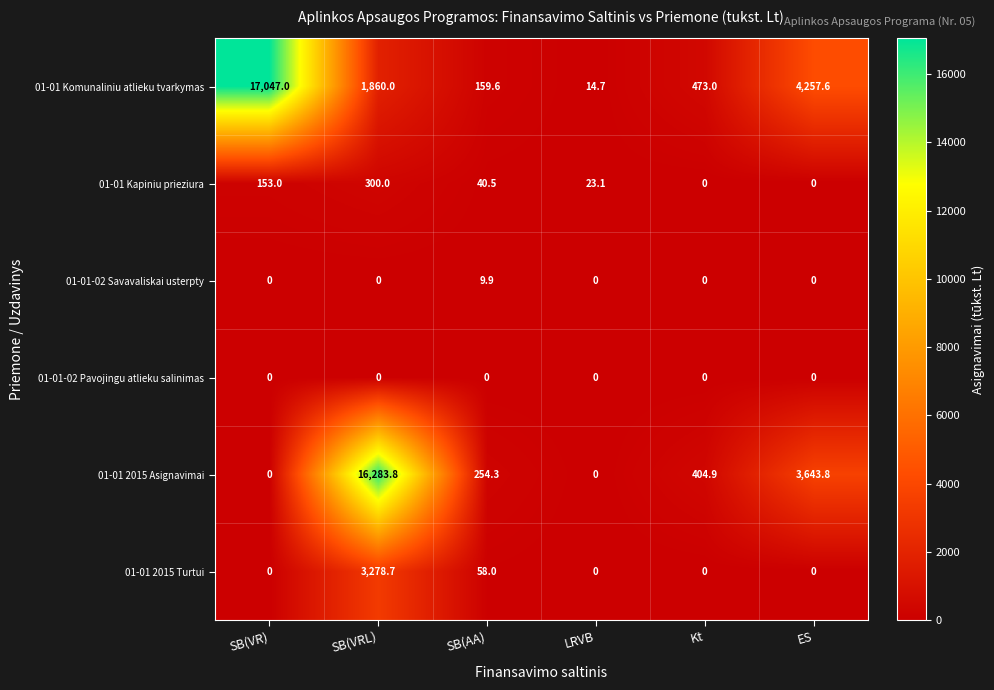

Which label corresponds to the largest value in the chart?

SB(VR)